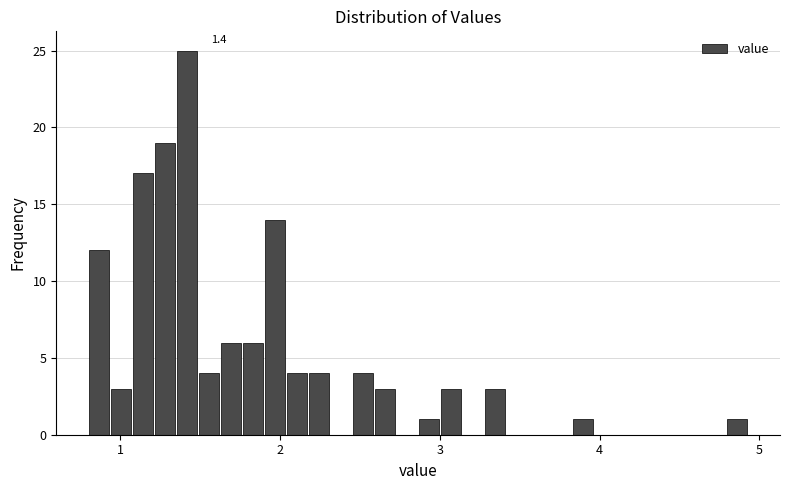

Around what value on the x-axis is the tallest bar? Give the approximate position of its centre, as read against the axis.

1.4